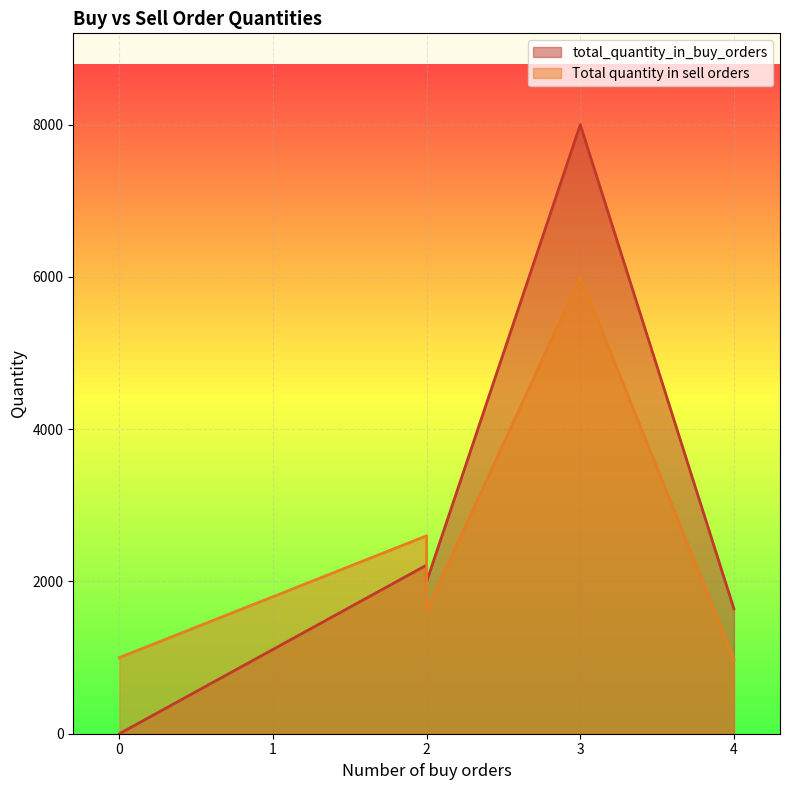

True or false: total_quantity_in_buy_orders and Total quantity in sell orders intersect in this chart.

True